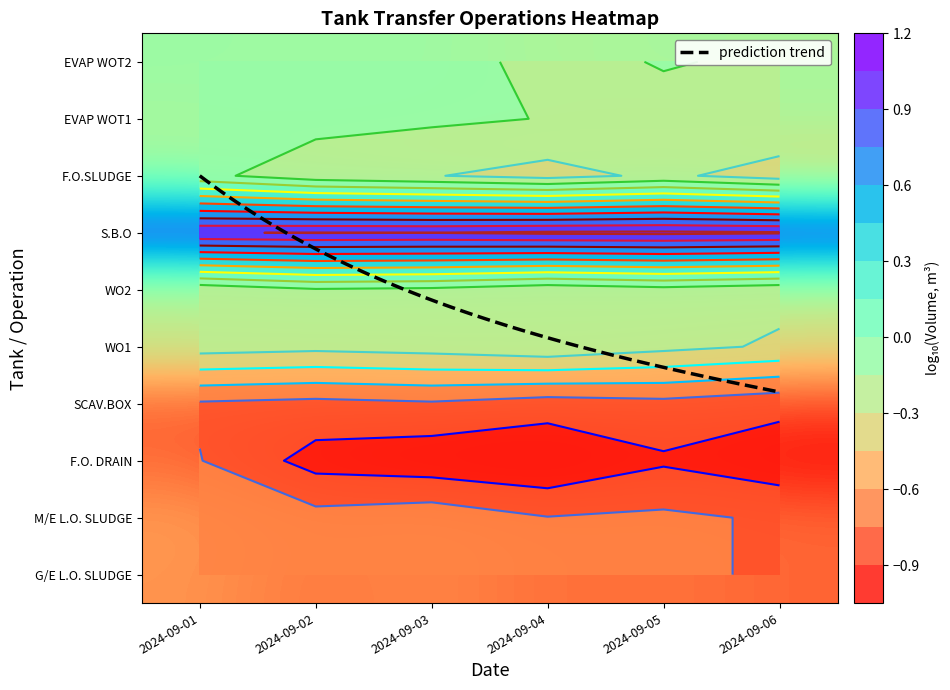

At which category does the chart reach its minimum across all series?

2024-09-04